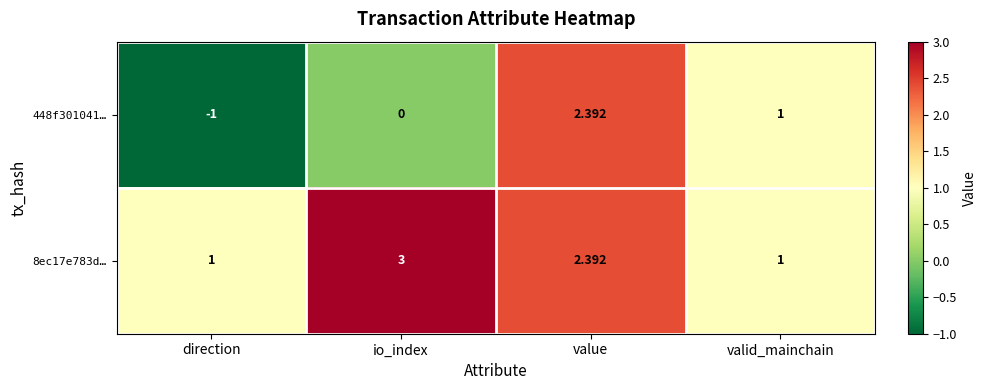

How many data points in 448f301041… are less than 1?

2